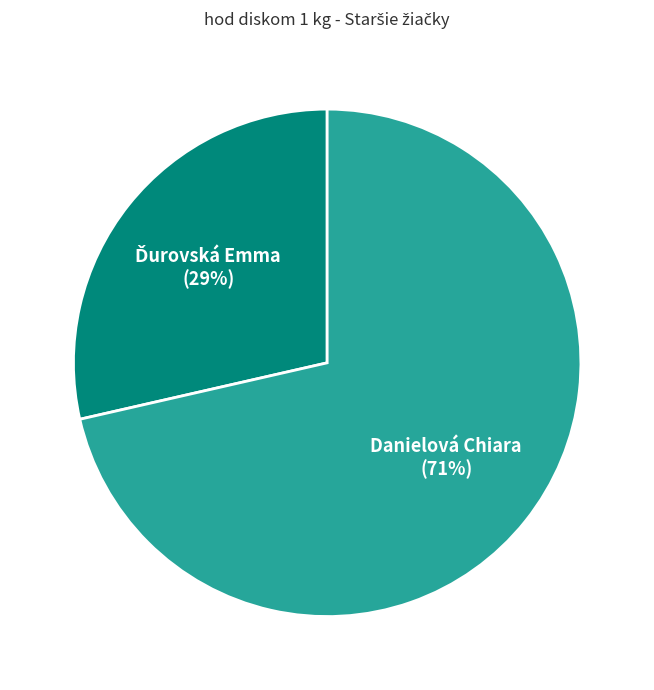

Which slice is the largest?

Danielová Chiara